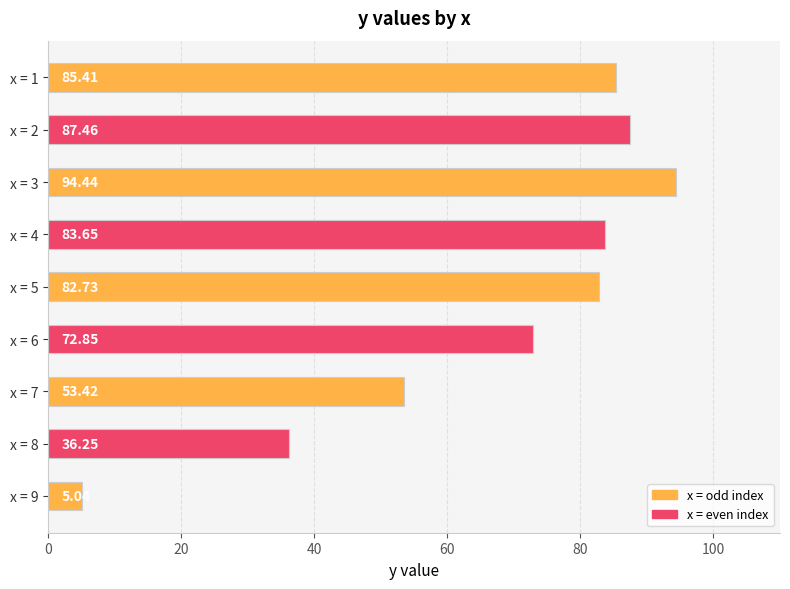

List the labels in order of value, largest first.

x = 3, x = 2, x = 1, x = 4, x = 5, x = 6, x = 7, x = 8, x = 9